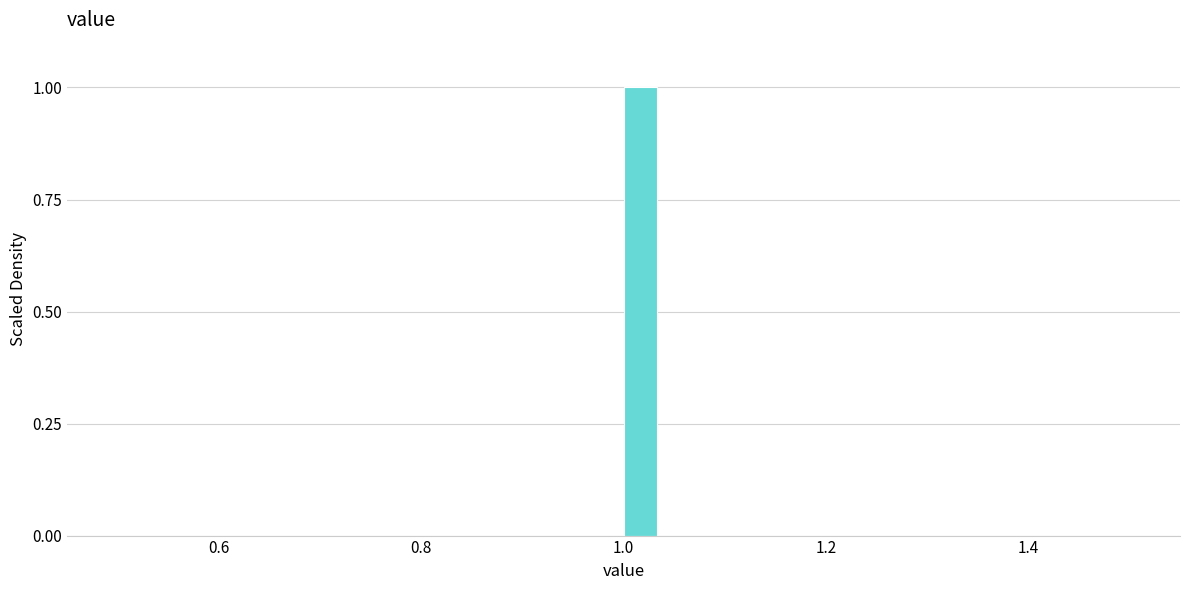

Around what value on the x-axis is the tallest bar? Give the approximate position of its centre, as read against the axis.

1.02